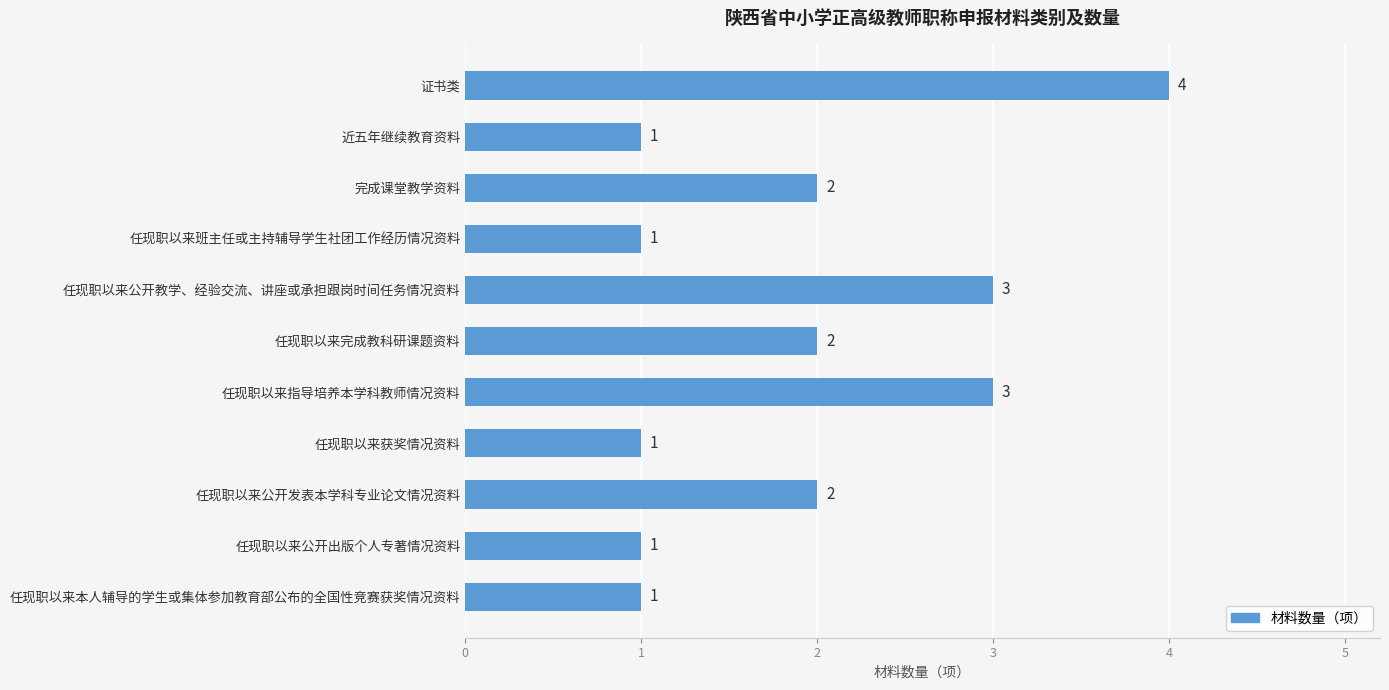

How many values are between 1 and 3?

10